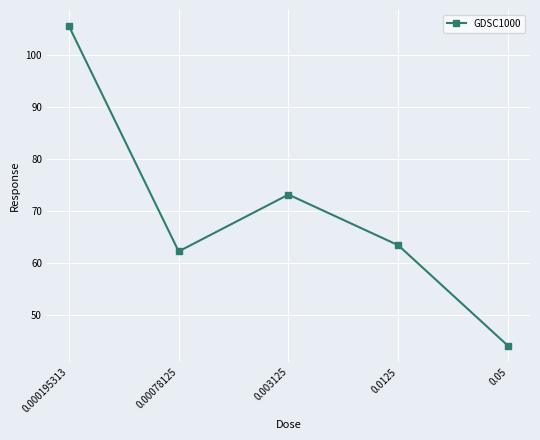

What is the value of the 4th point from the left?

63.5